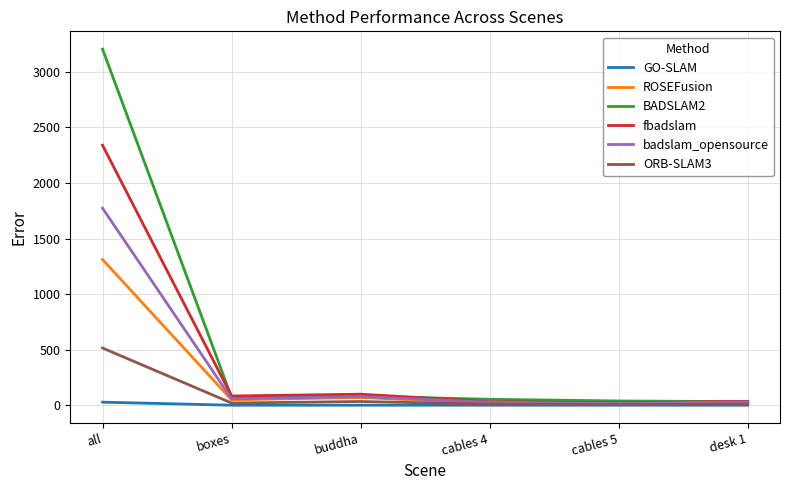

At which label is badslam_opensource closest to 895?

buddha